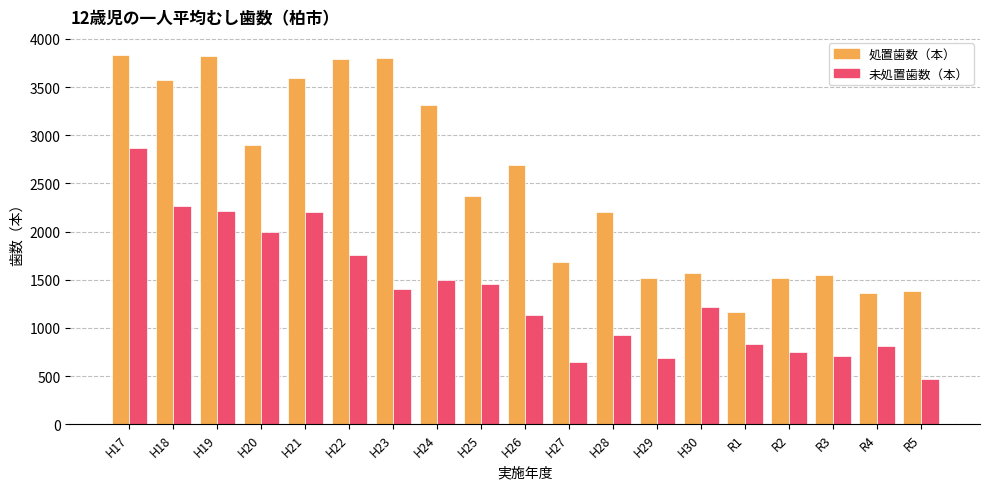

What is the difference between the maximum and second lowest values in the 処置歯数（本） series?

2469